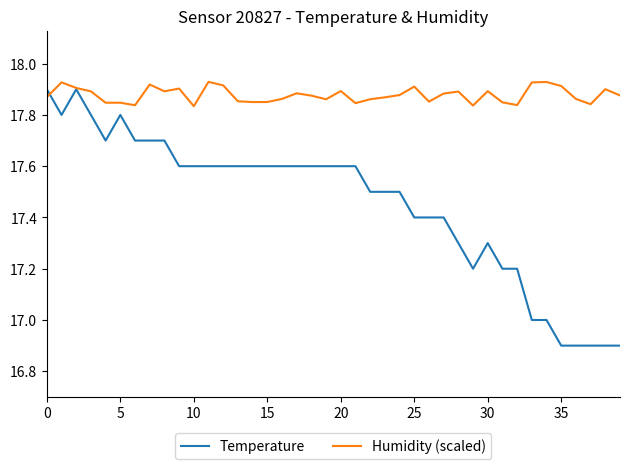

Which series has the largest total across all categories?

Humidity (scaled)